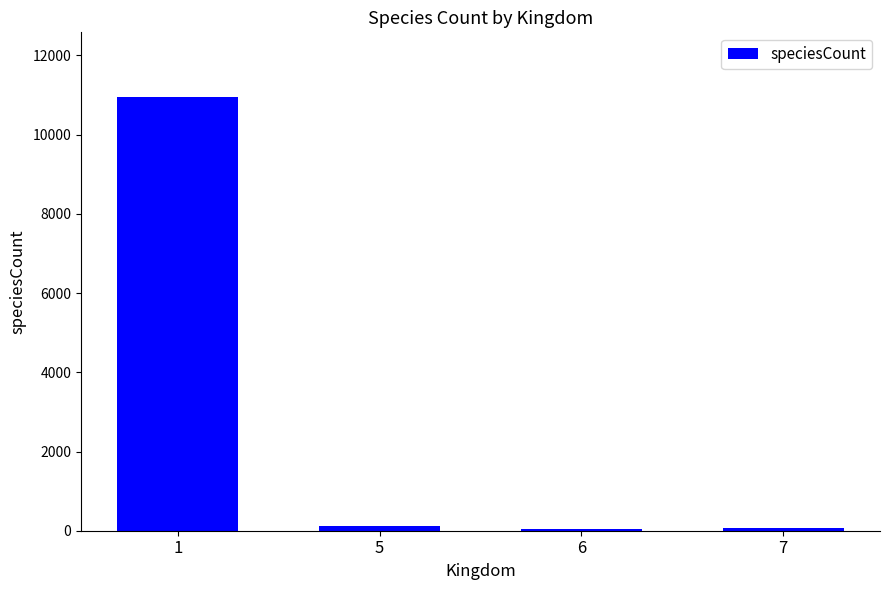

What is the greatest value displayed?

10943